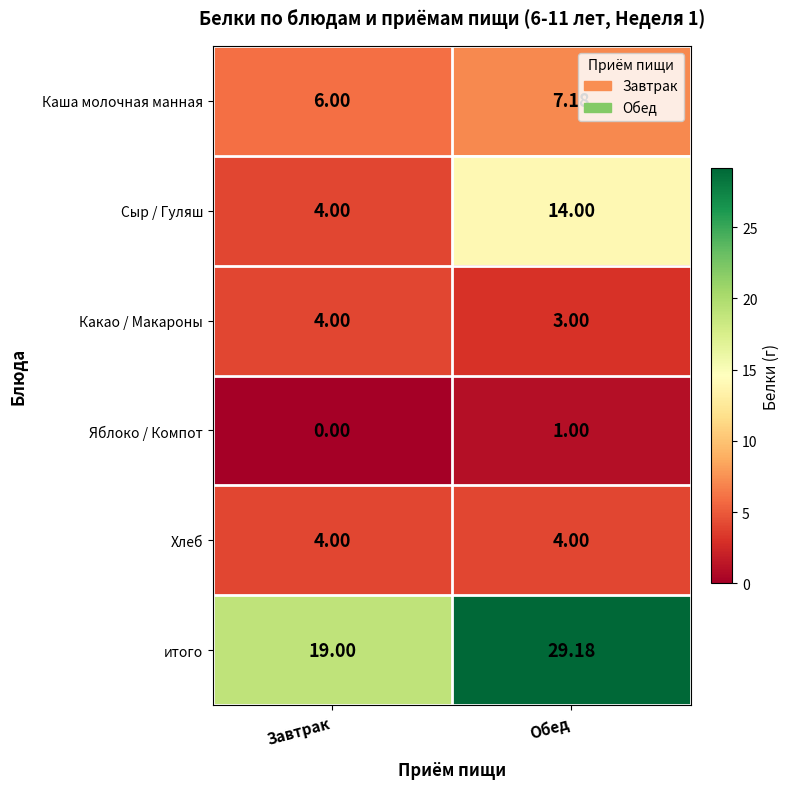

Which series has the largest total across all categories?

итого